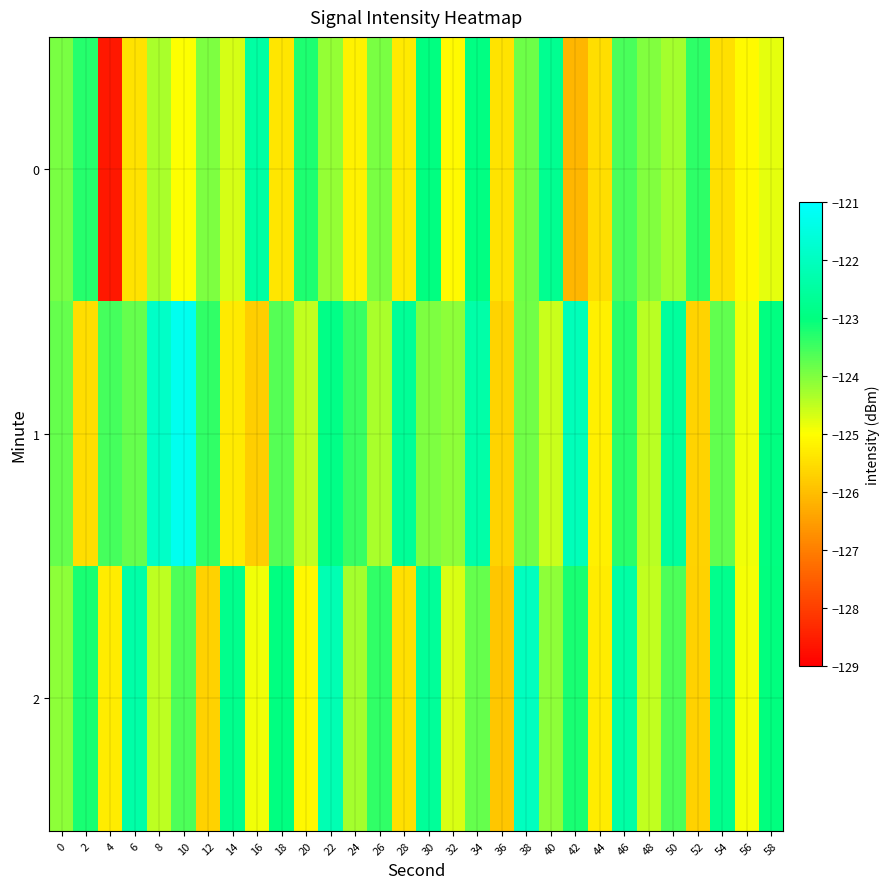

Reading left to right, what are all the values shown in this chart?

0: 0=-124.0	2=-123.3	4=-128.6	6=-125.5	8=-124.3	10=-125.0	12=-124.0	14=-124.7	16=-122.5	18=-125.4	20=-123.2	22=-124.2	24=-125.2	26=-123.9	28=-125.3	30=-123.0	32=-125.1	34=-122.9	36=-125.4	38=-123.9	40=-122.7	42=-126.1	44=-125.5	46=-123.6	48=-124.0	50=-124.3	52=-123.4	54=-125.5	56=-125.1	58=-124.8
1: 0=-123.8	2=-125.5	4=-123.5	6=-123.8	8=-121.9	10=-121.3	12=-123.4	14=-125.3	16=-125.8	18=-123.7	20=-124.5	22=-122.9	24=-123.5	26=-124.3	28=-122.7	30=-124.0	32=-124.1	34=-122.3	36=-125.7	38=-123.9	40=-124.6	42=-122.1	44=-125.2	46=-123.3	48=-124.4	50=-122.6	52=-125.7	54=-123.8	56=-124.9	58=-123.0
2: 0=-124.1	2=-123.2	4=-125.3	6=-122.4	8=-124.5	10=-123.6	12=-125.7	14=-122.8	16=-124.9	18=-123.0	20=-125.1	22=-122.2	24=-124.3	26=-123.4	28=-125.5	30=-122.6	32=-124.7	34=-123.8	36=-125.9	38=-122.0	40=-124.1	42=-123.2	44=-125.3	46=-122.4	48=-124.5	50=-123.6	52=-125.7	54=-122.8	56=-124.9	58=-123.0